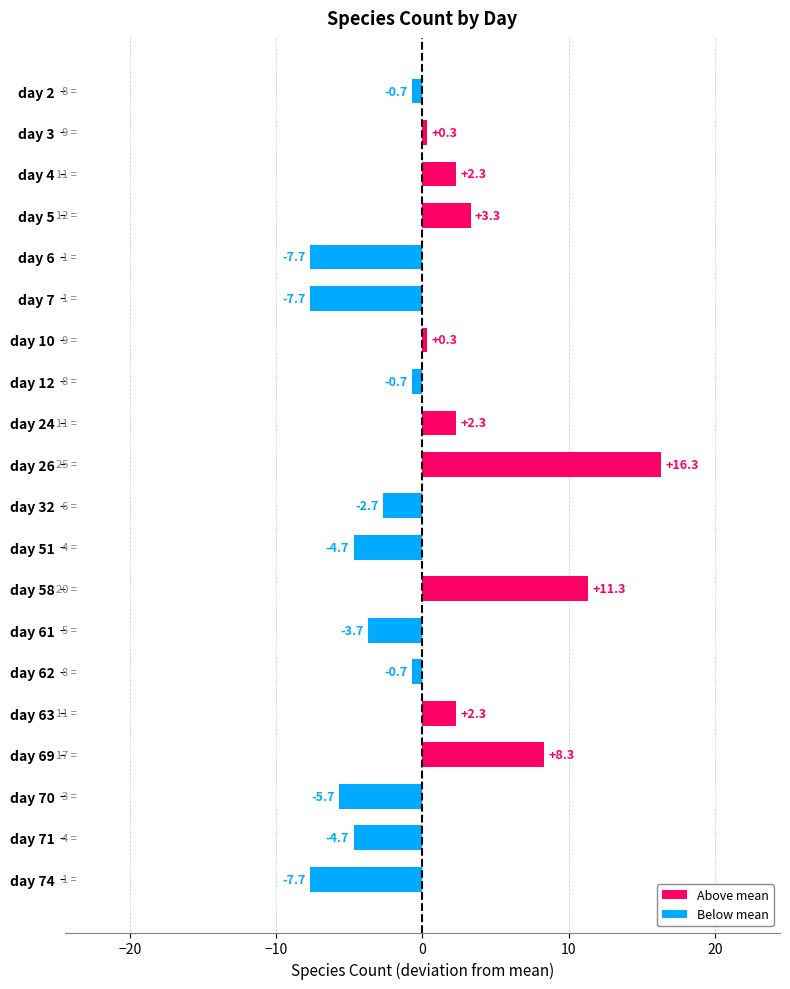

What is the difference between the values at day 61 and day 74?

4.0